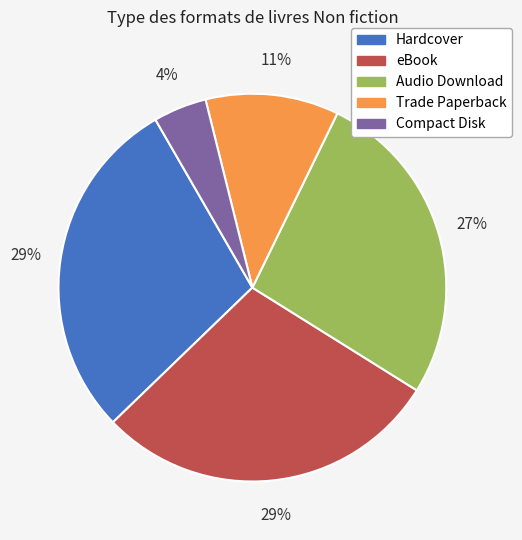

Which category has the smallest portion of the pie?

Compact Disk